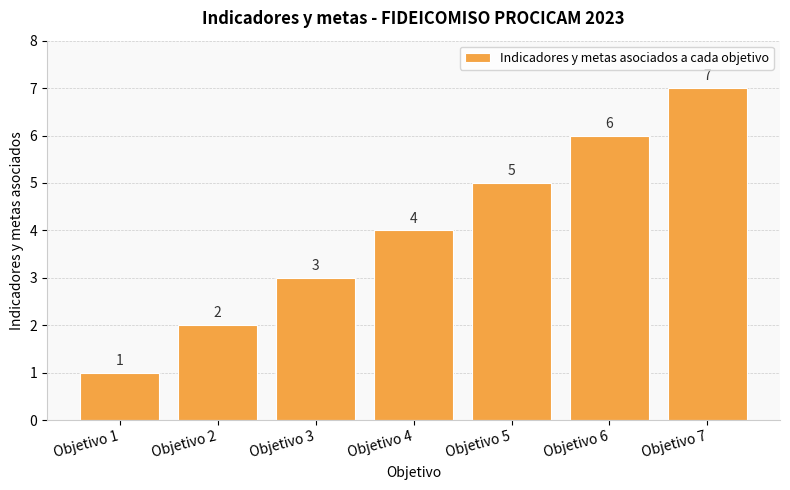

Reading left to right, extract all data points from this chart.

1	2	3	4	5	6	7